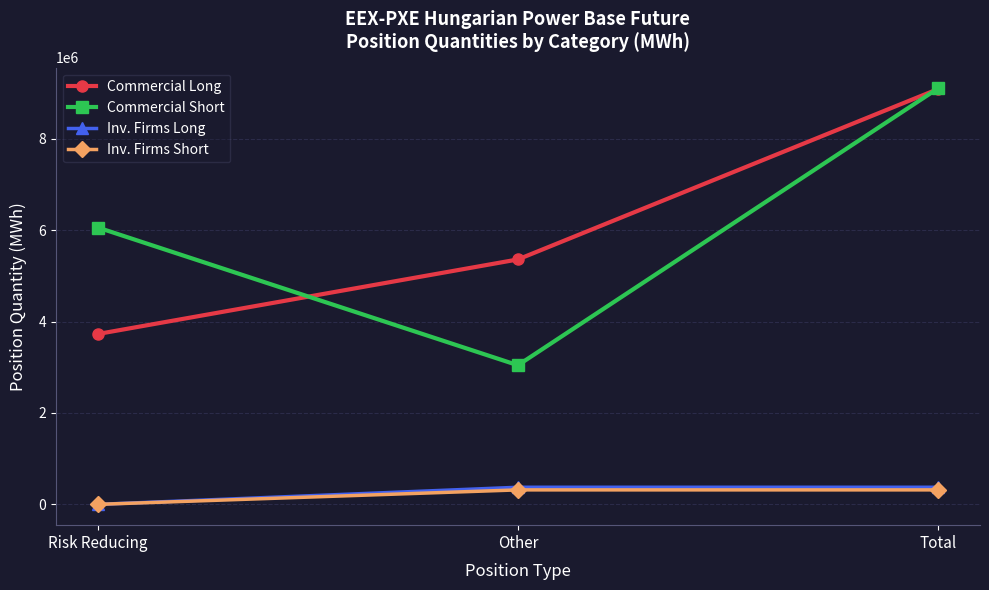

The Commercial Long series shows 8203612 at Other. True or false?

False